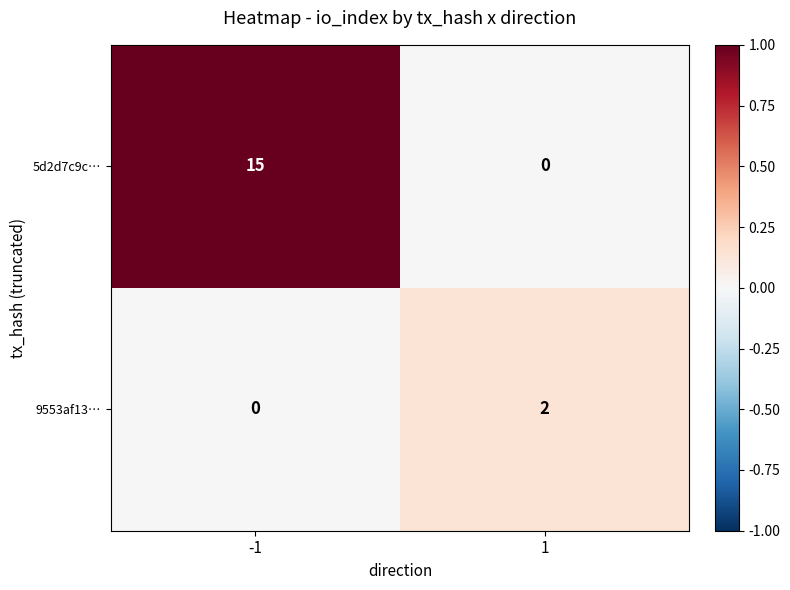

What is the sum of all 5d2d7c9c… values?

15